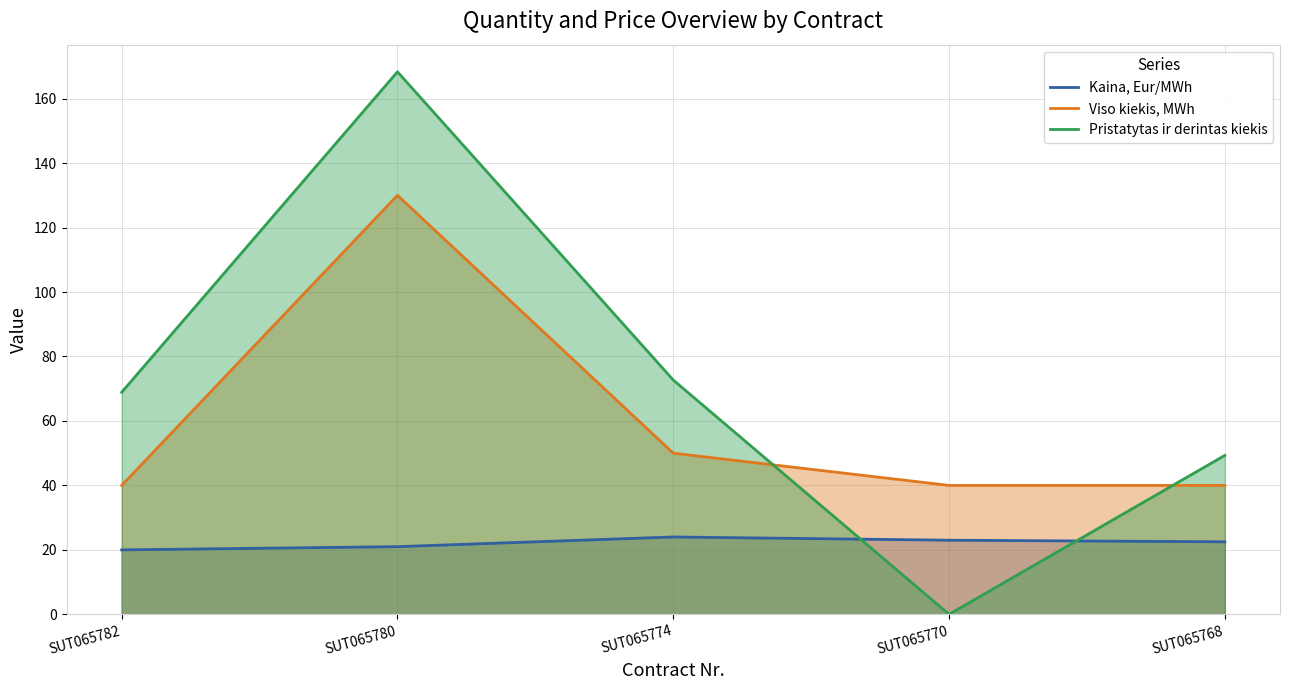

The value of Kaina, Eur/MWh at SUT065768 is 40.0. True or false?

False